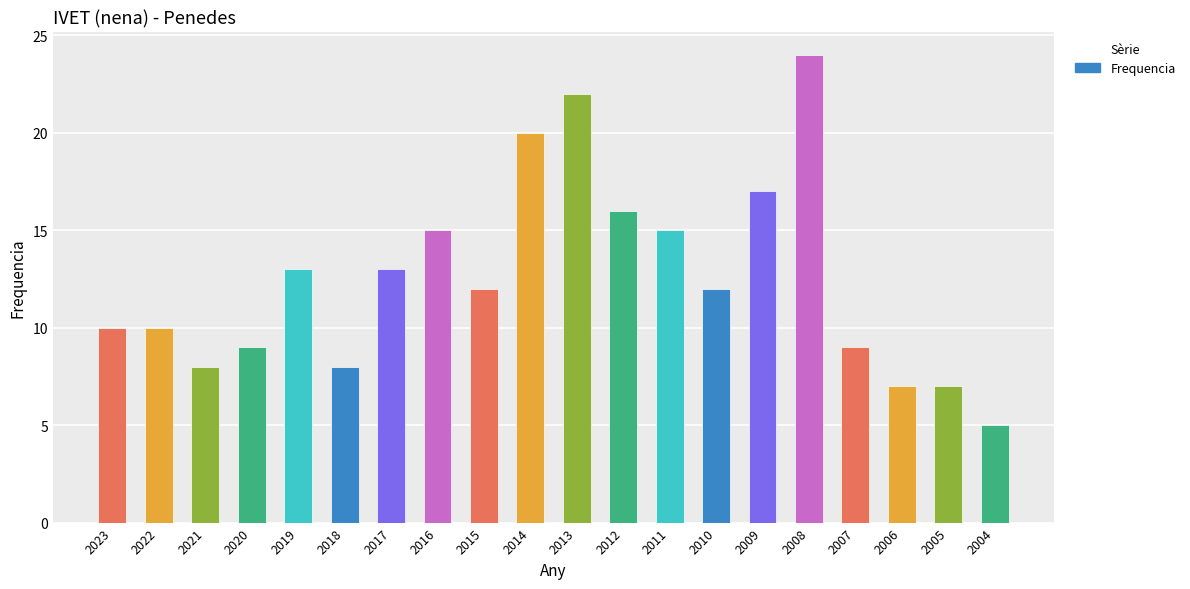

At which category does the chart reach its peak across all series?

2008